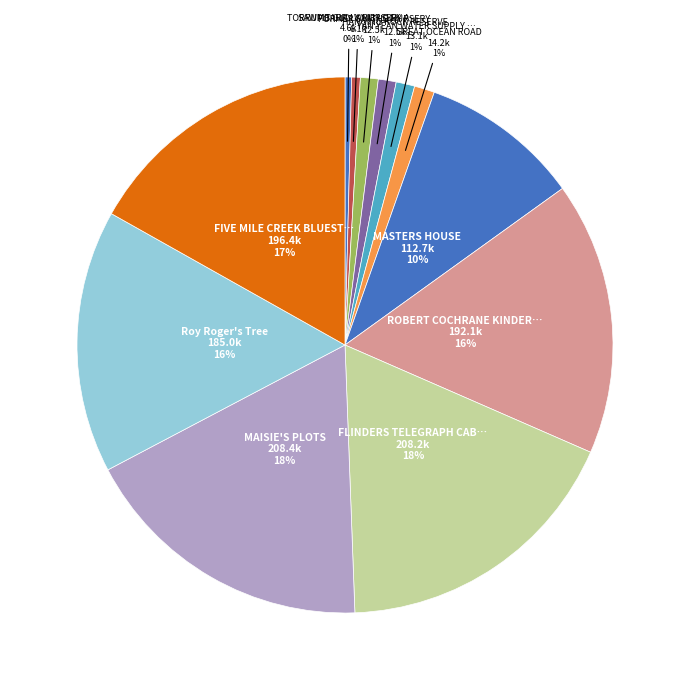

How many slices are in this pie chart?

12